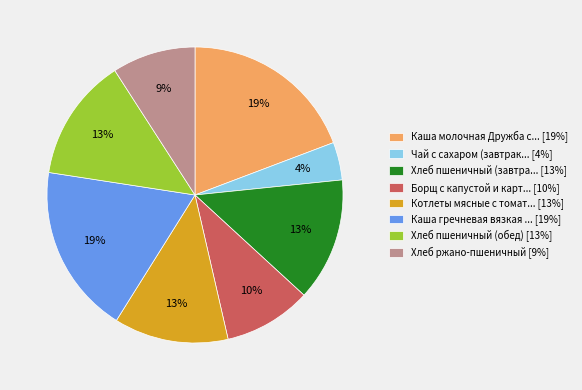

Which slice is the smallest?

Чай с сахаром (завтрак... [4%]